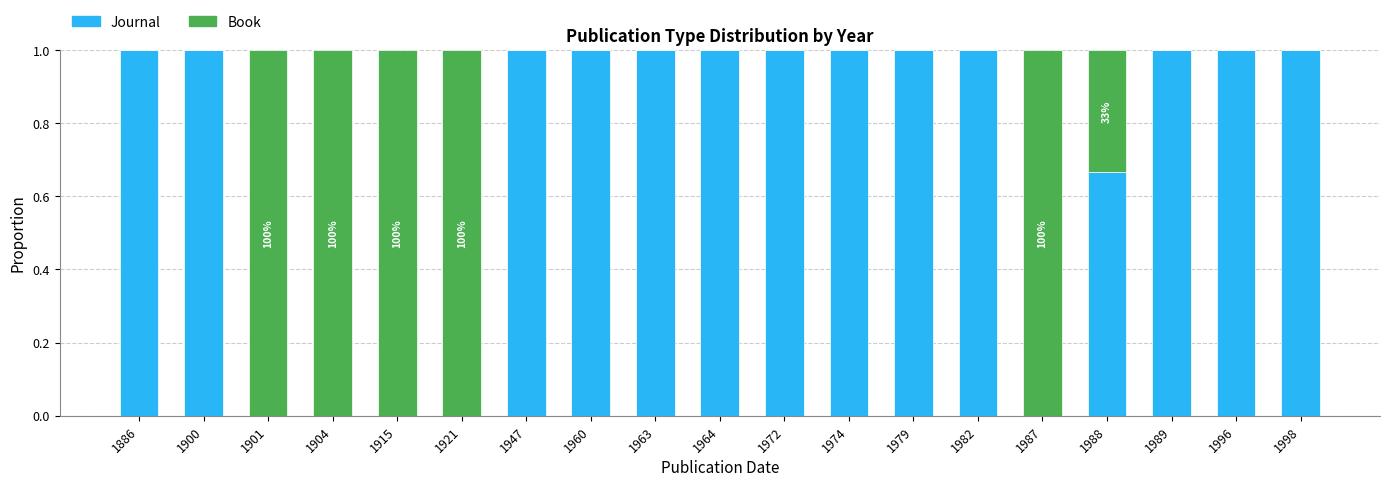

Is it true that Journal equals 1.0 at 1998?

True